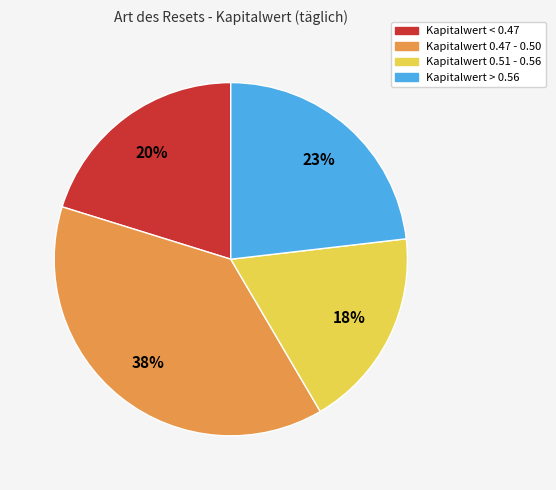

To the nearest percent, what is the difference between the largest and smallest slice percentages?

20%